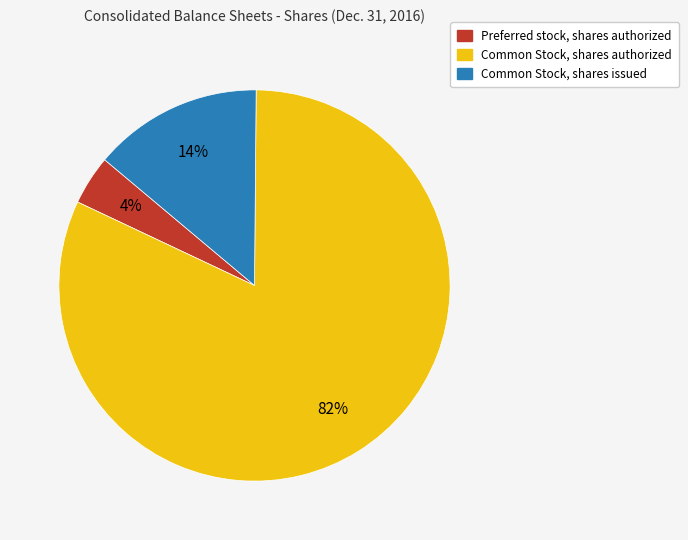

To the nearest percent, what is the difference between the largest and smallest slice percentages?

78%